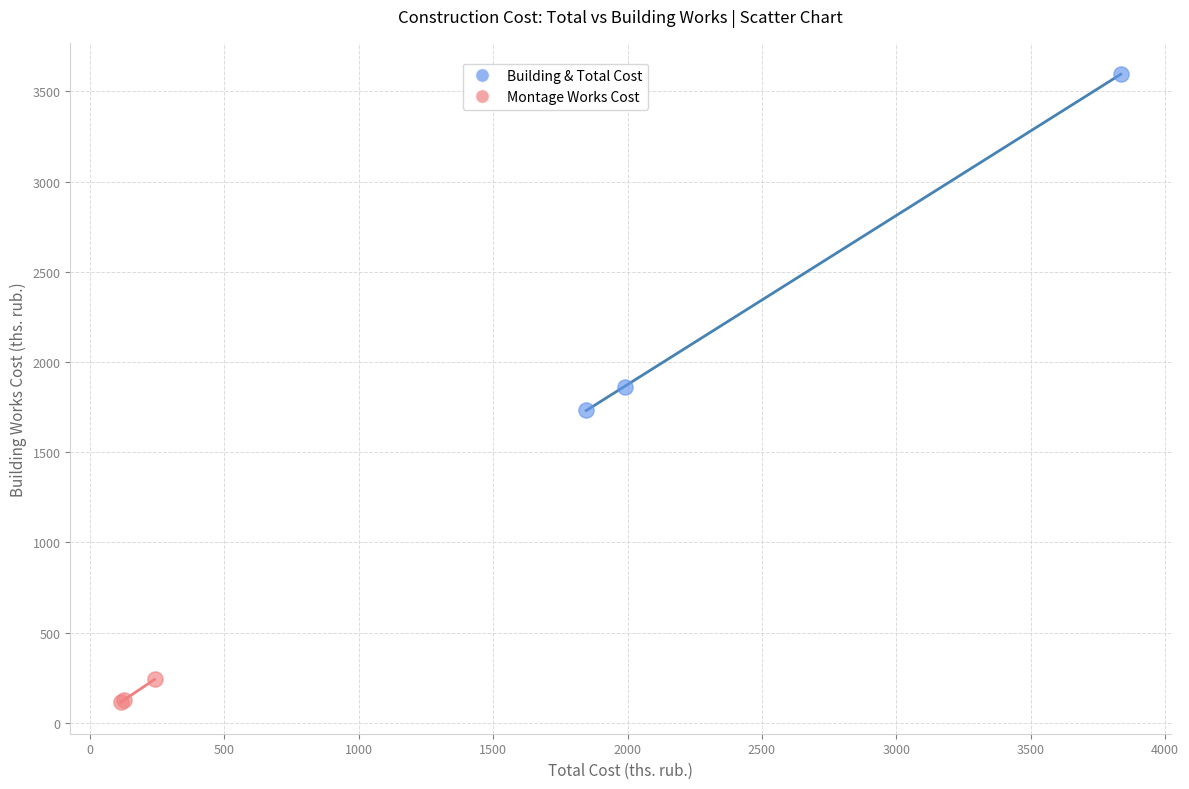

What are all the series names shown in the legend?

Building & Total Cost, Montage Works Cost